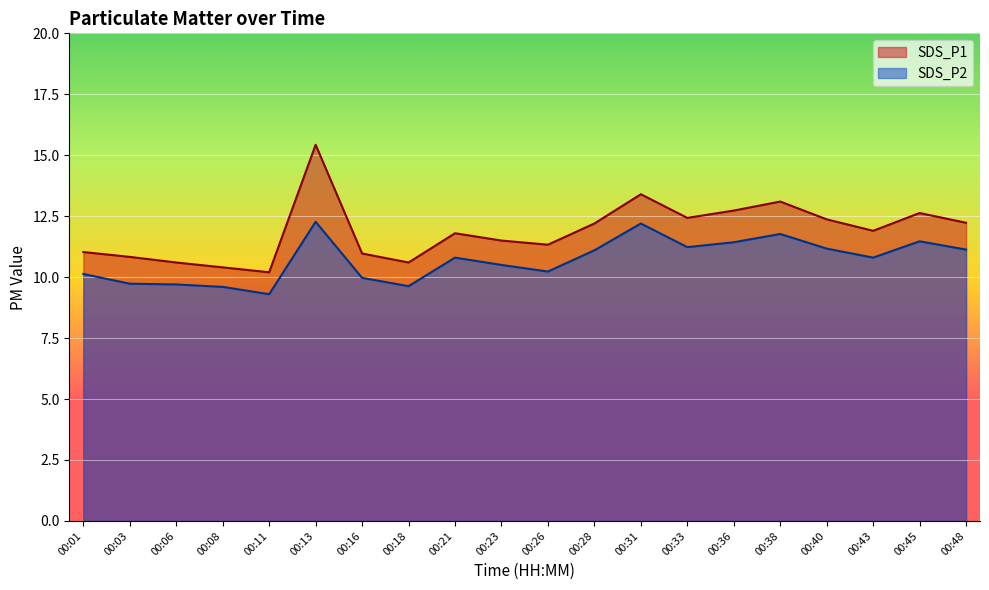

Where is SDS_P2 nearest to the value 10?

00:16